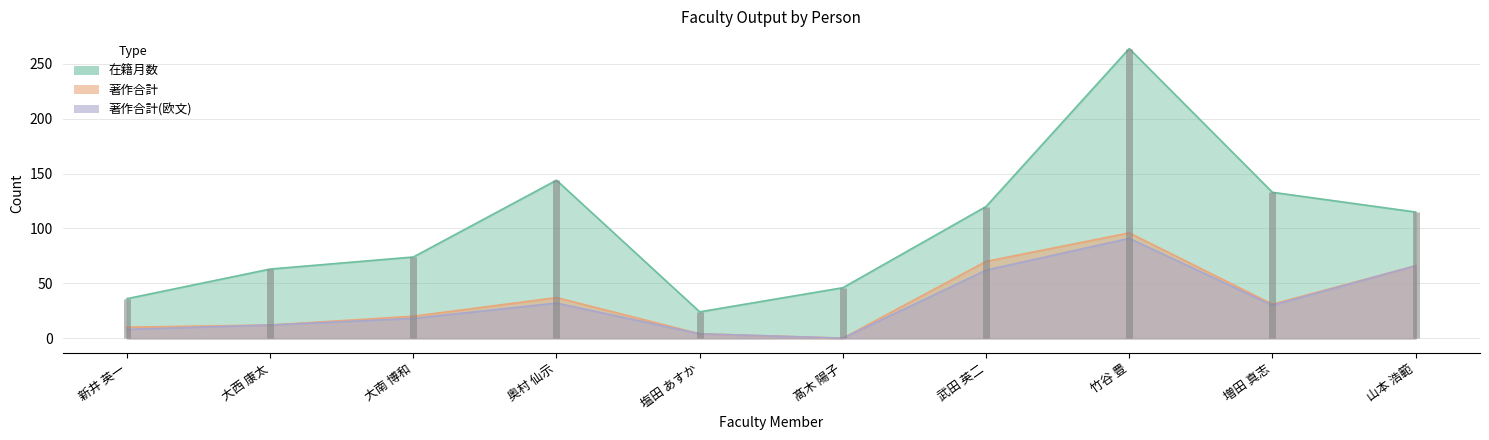

The value of 著作合計(欧文) at 塩田 あすか is 4. True or false?

True